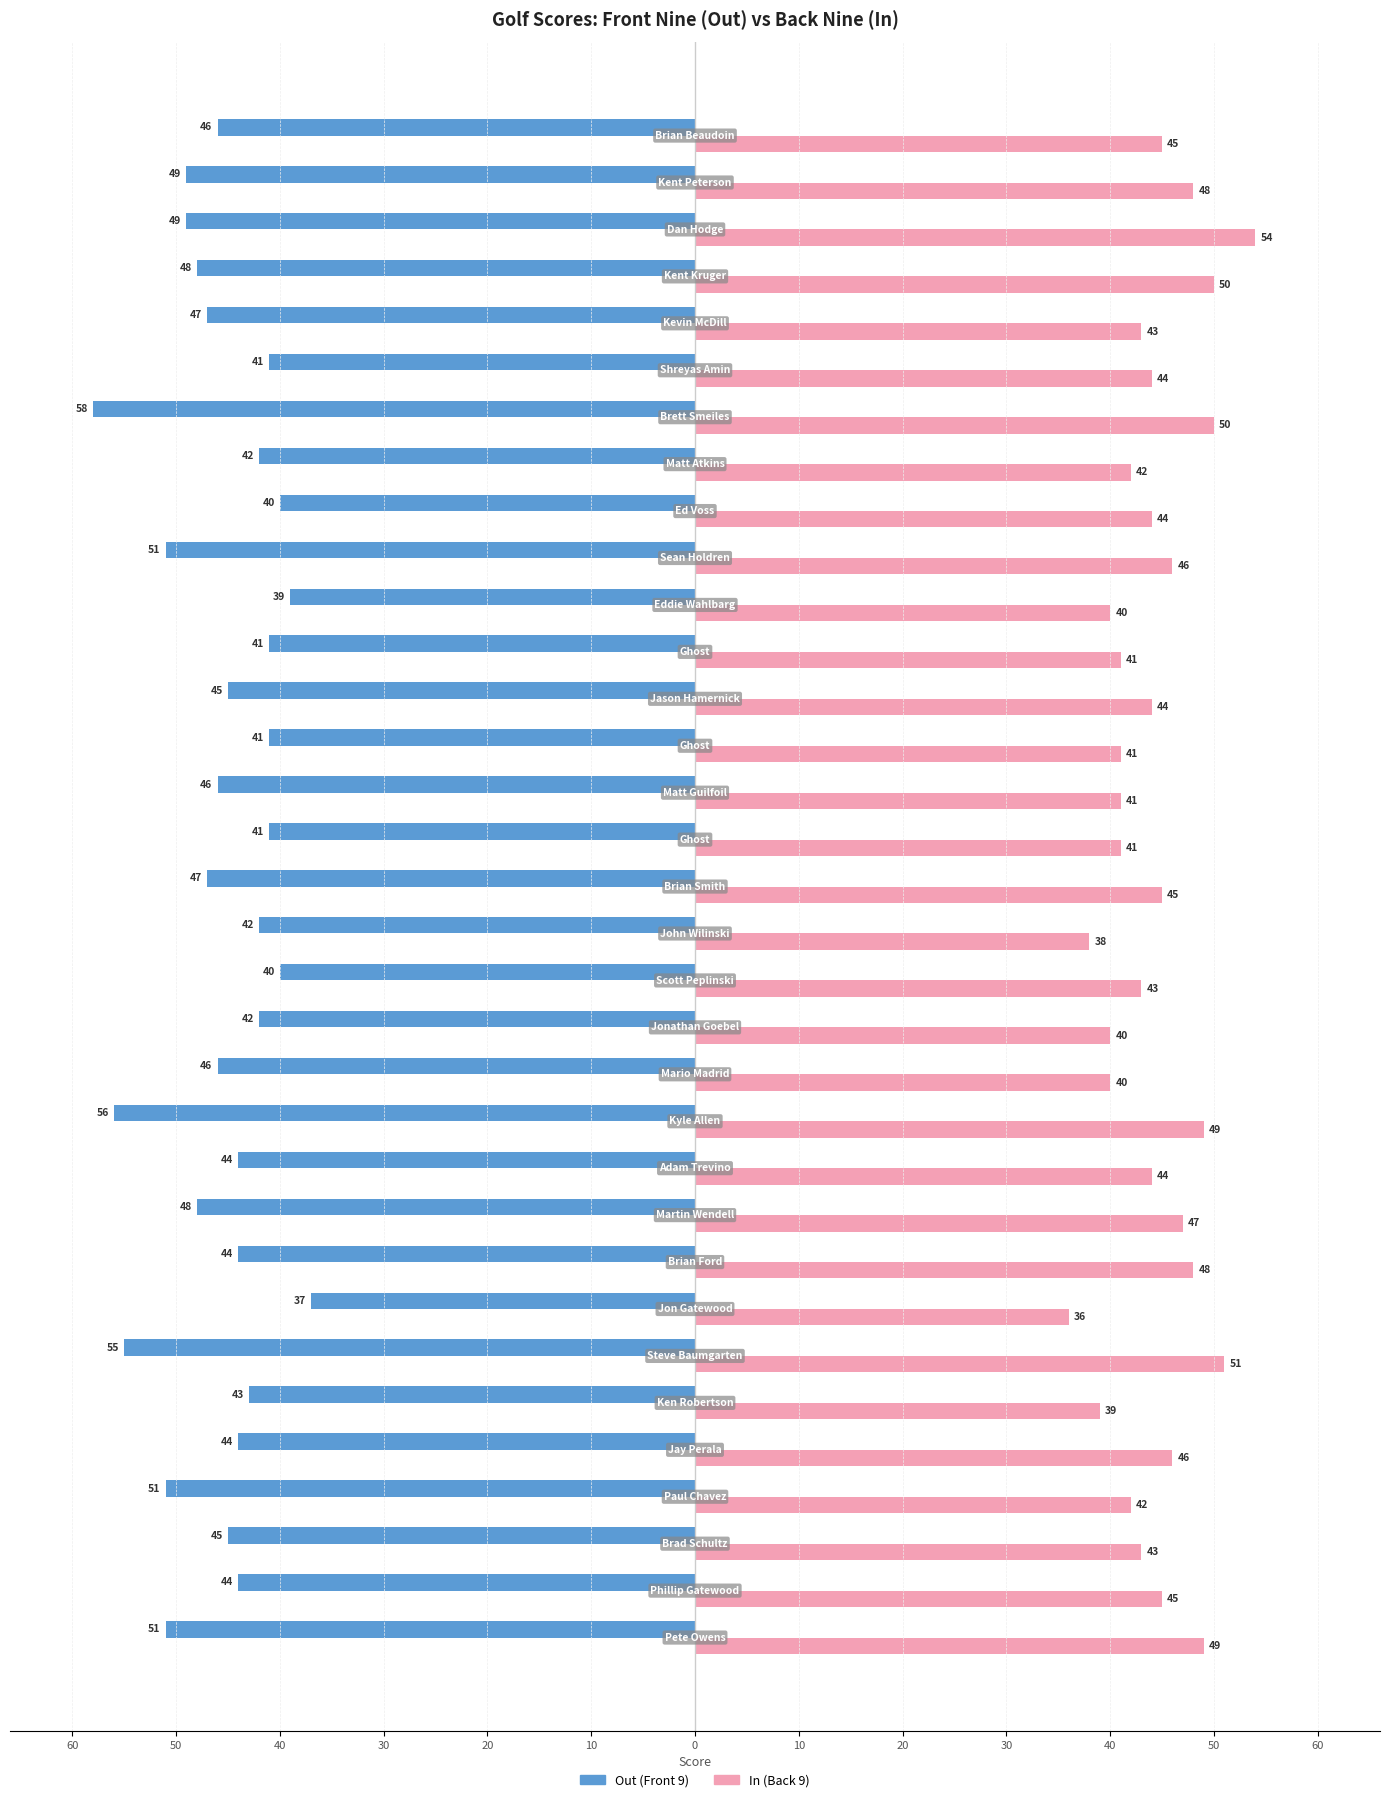

What are all the series names shown in the legend?

Out (Front 9), In (Back 9)